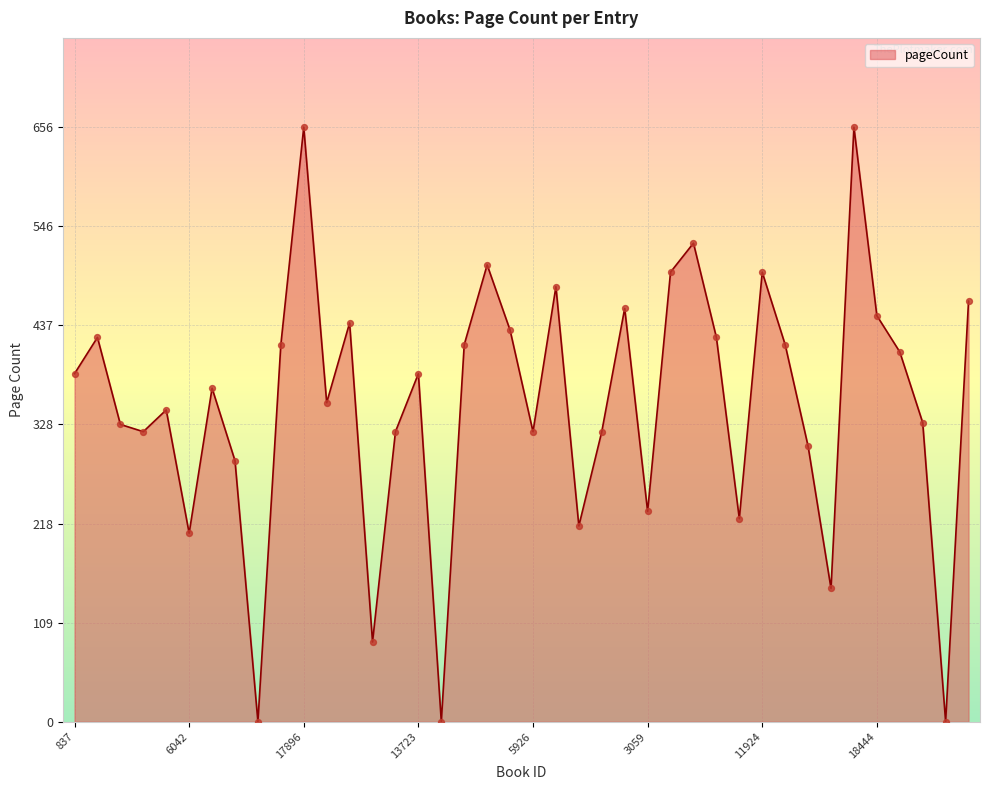

What is the maximum value shown in the chart?

656